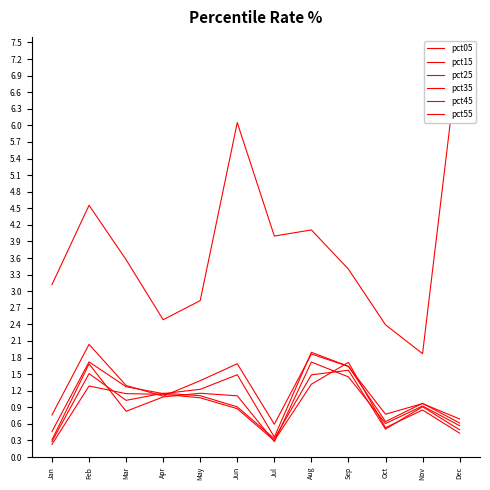

Where is the first local minimum for pct15?

Apr